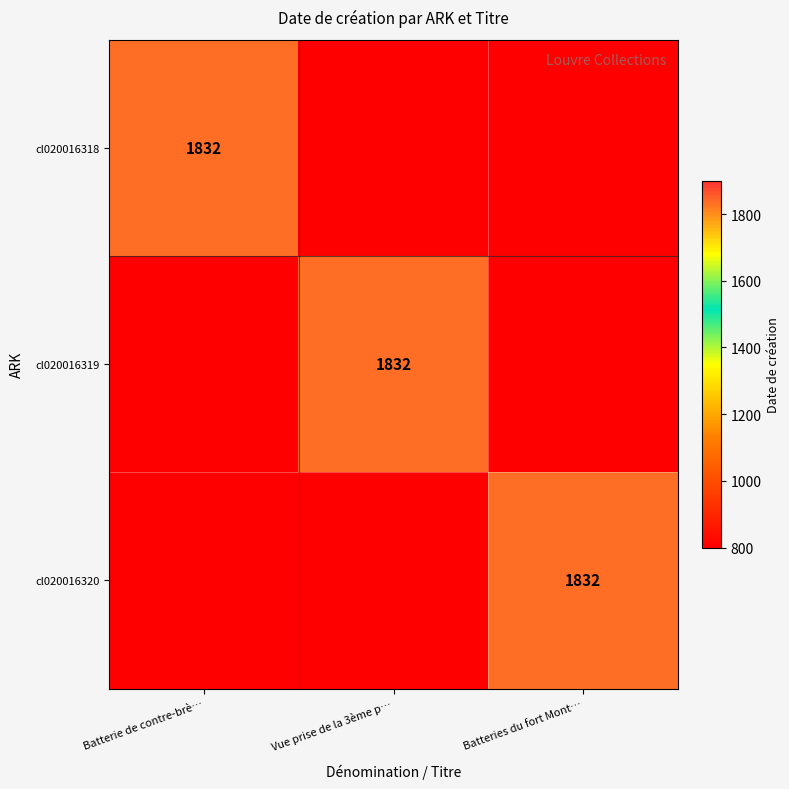

The value of cl020016320 at Batteries du fort Mont… is 1832. True or false?

True